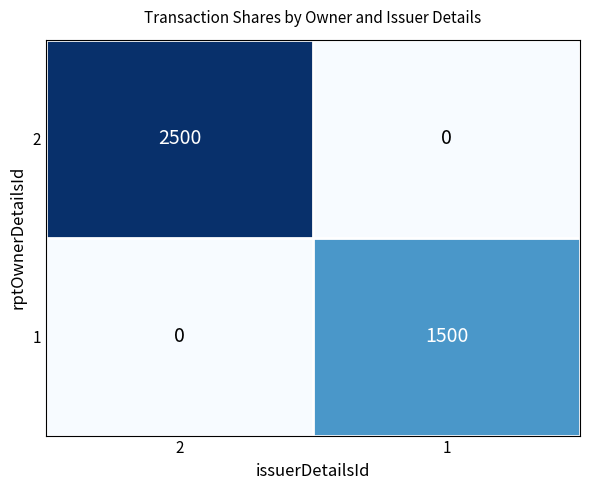

What is the greatest value displayed?

2500